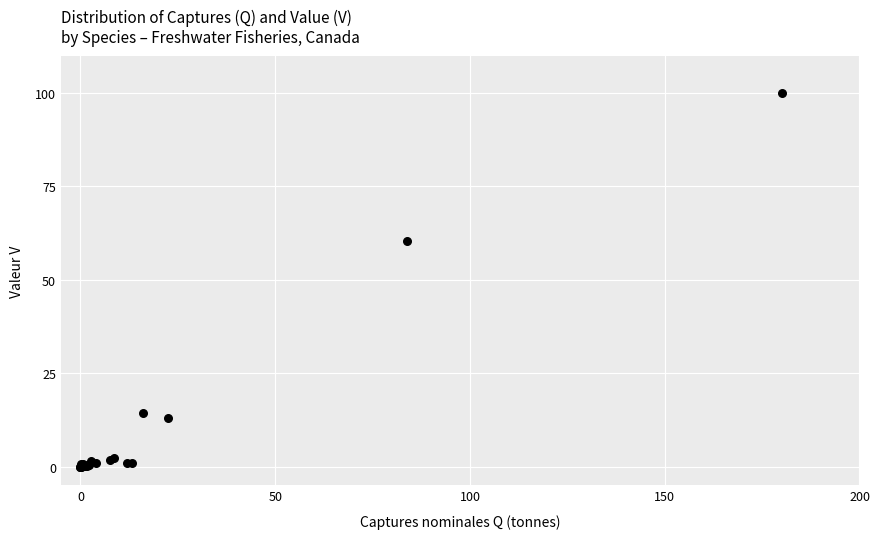

What Y value in the scatter plot is closest to 50?

60.3